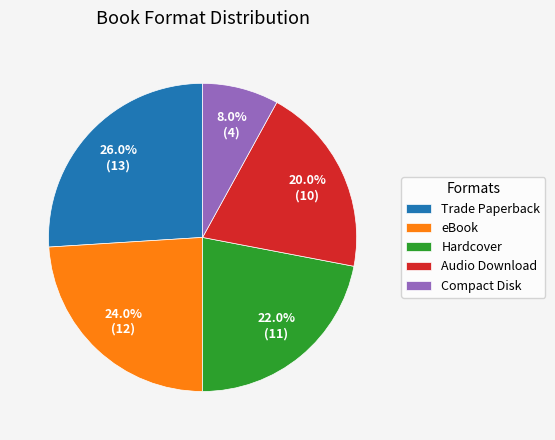

To the nearest percent, what is the combined percentage of Audio Download and Compact Disk?

28%